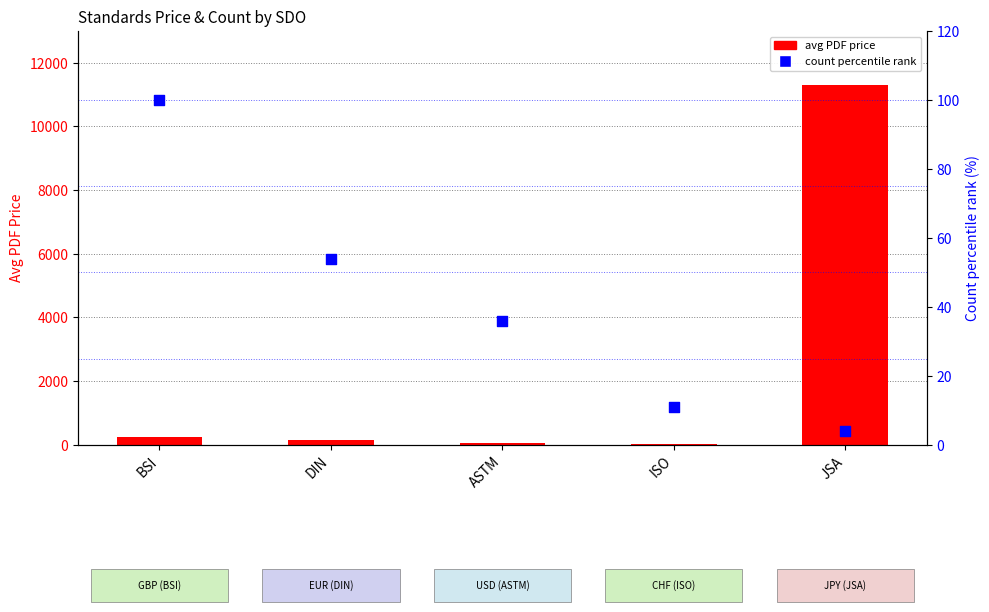

What is the total value across all series at ASTM?

101.4